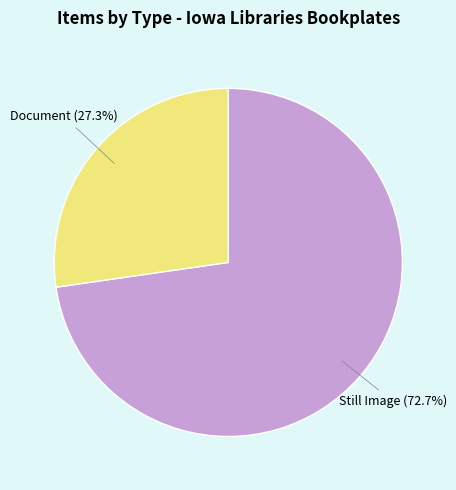

To the nearest percent, what is the difference between the largest and smallest slice percentages?

45%